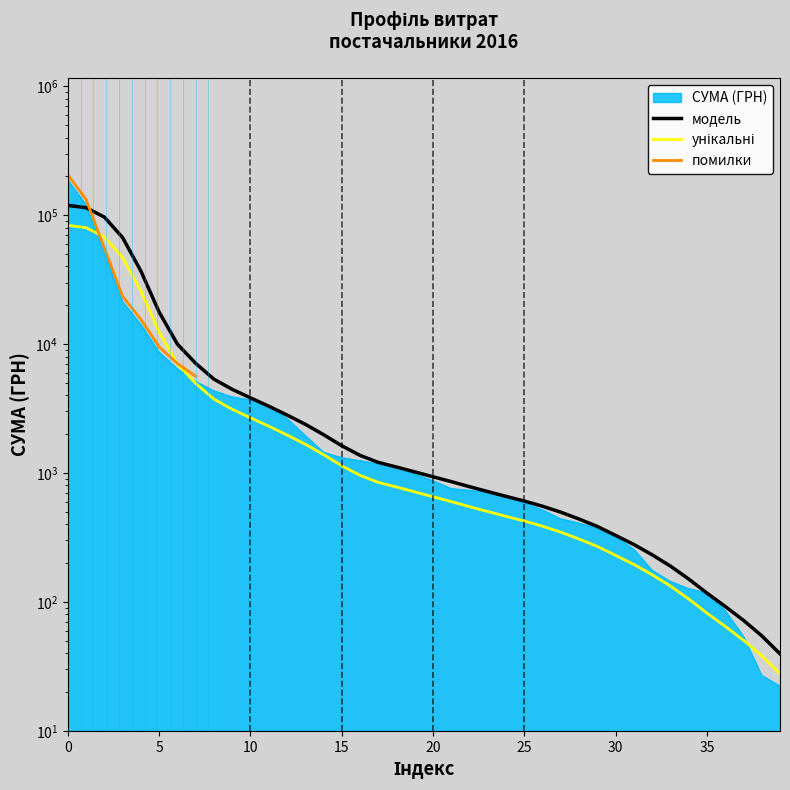

Which series has the largest range (max minus min)?

помилки